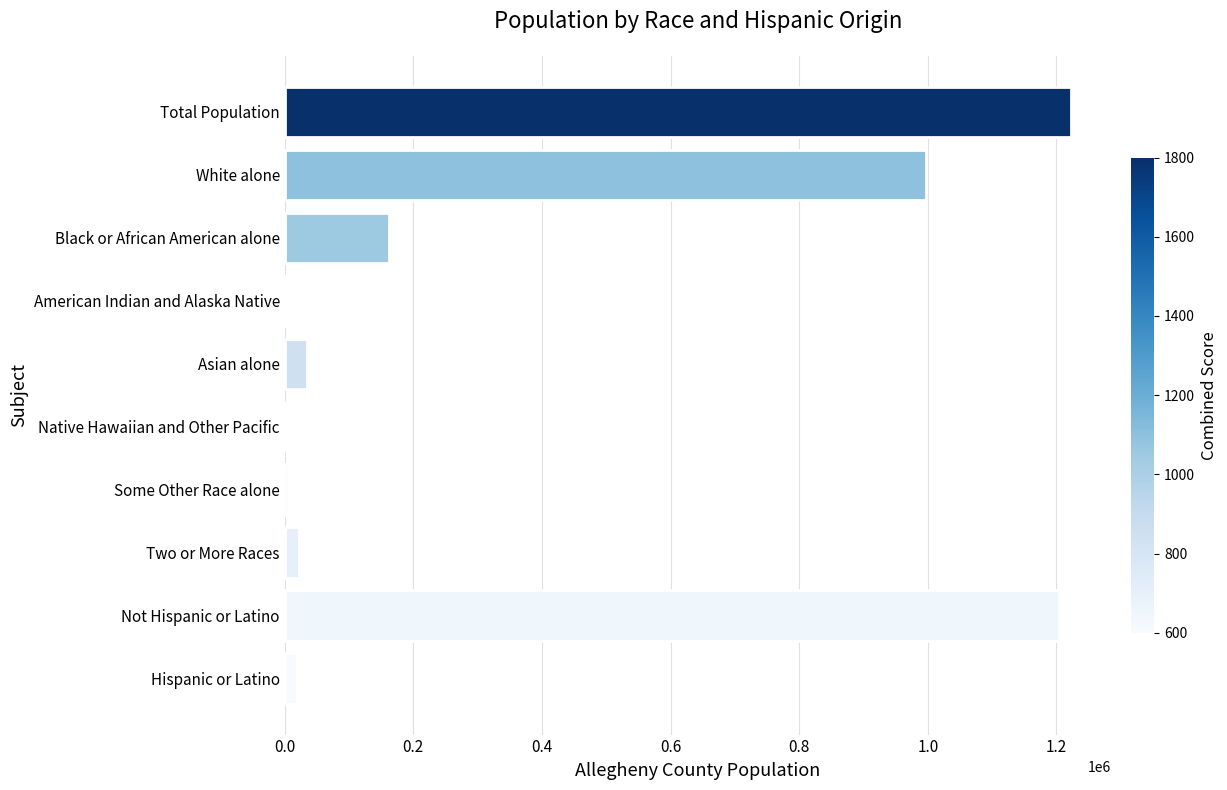

What is the sum of all values?

3670044